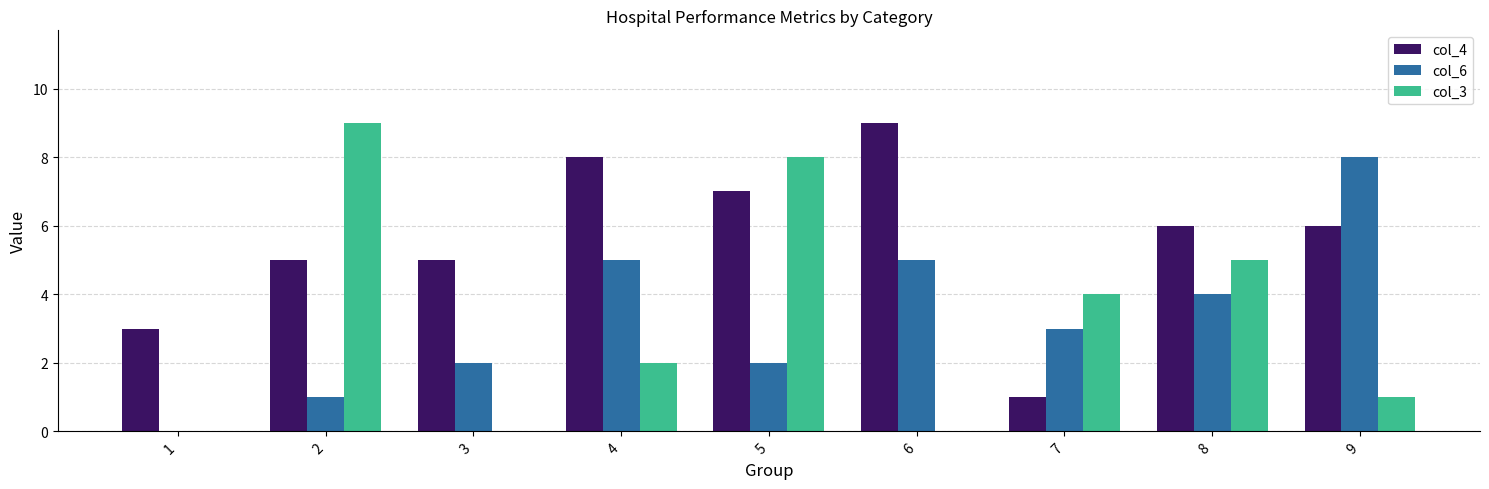

Which series changed the most between 4 and 6?

col_3